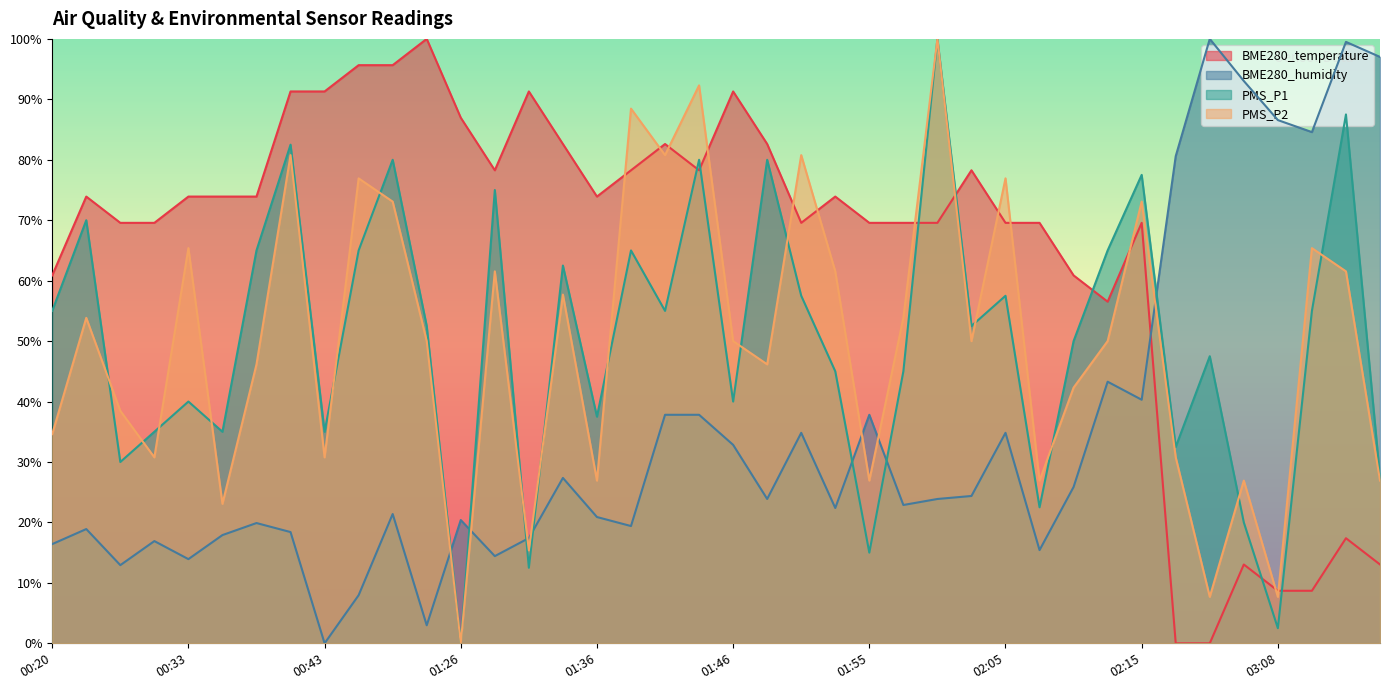

Reading left to right, extract all data points from this chart.

BME280_temperature: 00:20=60.9	00:23=73.9	00:26=69.6	00:28=69.6	00:33=73.9	00:36=73.9	00:38=73.9	00:41=91.3	00:43=91.3	00:46=95.7	00:53=95.7	00:56=100.0	01:26=87.0	01:28=78.3	01:31=91.3	01:33=82.6	01:36=73.9	01:38=78.3	01:41=82.6	01:43=78.3	01:46=91.3	01:48=82.6	01:50=69.6	01:53=73.9	01:55=69.6	01:58=69.6	02:00=69.6	02:03=78.3	02:05=69.6	02:08=69.6	02:10=60.9	02:13=56.5	02:15=69.6	03:01=0.0	03:04=0.0	03:06=13.0	03:08=8.7	03:11=8.7	03:13=17.4	03:16=13.0
BME280_humidity: 00:20=16.4	00:23=18.9	00:26=12.9	00:28=16.9	00:33=13.9	00:36=17.9	00:38=19.9	00:41=18.4	00:43=0.0	00:46=8.0	00:53=21.4	00:56=3.0	01:26=20.4	01:28=14.4	01:31=17.4	01:33=27.4	01:36=20.9	01:38=19.4	01:41=37.8	01:43=37.8	01:46=32.8	01:48=23.9	01:50=34.8	01:53=22.4	01:55=37.8	01:58=22.9	02:00=23.9	02:03=24.4	02:05=34.8	02:08=15.4	02:10=25.9	02:13=43.3	02:15=40.3	03:01=80.6	03:04=100.0	03:06=93.0	03:08=86.6	03:11=84.6	03:13=99.5	03:16=97.0
PMS_P1: 00:20=55.0	00:23=70.0	00:26=30.0	00:28=35.0	00:33=40.0	00:36=35.0	00:38=65.0	00:41=82.5	00:43=35.0	00:46=65.0	00:53=80.0	00:56=52.5	01:26=0.0	01:28=75.0	01:31=12.5	01:33=62.5	01:36=37.5	01:38=65.0	01:41=55.0	01:43=80.0	01:46=40.0	01:48=80.0	01:50=57.5	01:53=45.0	01:55=15.0	01:58=45.0	02:00=100.0	02:03=52.5	02:05=57.5	02:08=22.5	02:10=50.0	02:13=65.0	02:15=77.5	03:01=32.5	03:04=47.5	03:06=20.0	03:08=2.5	03:11=55.0	03:13=87.5	03:16=27.5
PMS_P2: 00:20=34.6	00:23=53.8	00:26=38.5	00:28=30.8	00:33=65.4	00:36=23.1	00:38=46.2	00:41=80.8	00:43=30.8	00:46=76.9	00:53=73.1	00:56=50.0	01:26=0.0	01:28=61.5	01:31=15.4	01:33=57.7	01:36=26.9	01:38=88.5	01:41=80.8	01:43=92.3	01:46=50.0	01:48=46.2	01:50=80.8	01:53=61.5	01:55=26.9	01:58=53.8	02:00=100.0	02:03=50.0	02:05=76.9	02:08=26.9	02:10=42.3	02:13=50.0	02:15=73.1	03:01=30.8	03:04=7.7	03:06=26.9	03:08=7.7	03:11=65.4	03:13=61.5	03:16=26.9